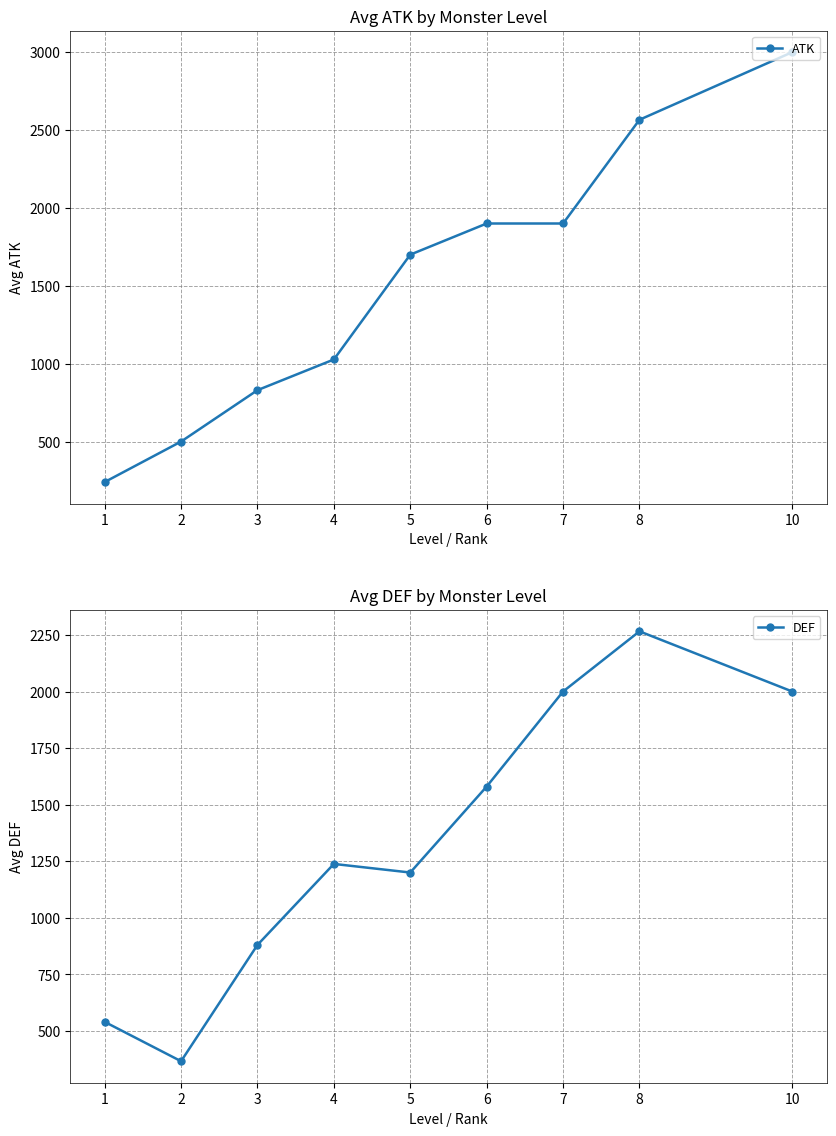

Reading right to left, transcribe all the data shown in this chart.

ATK: 3000	2566	1900	1900	1700	1027	830	500	240
DEF: 2000	2266	2000	1580	1200	1238	880	366	540